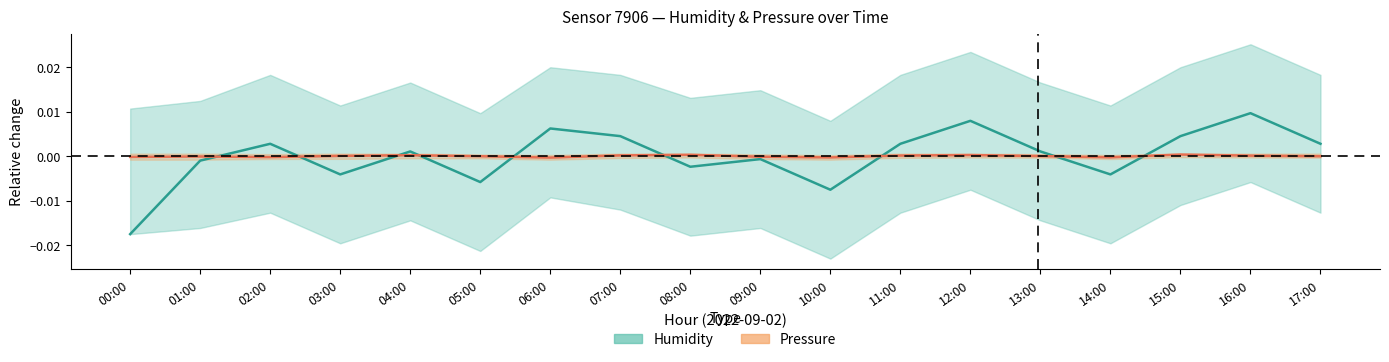

Does the chart have visible grid lines?

No